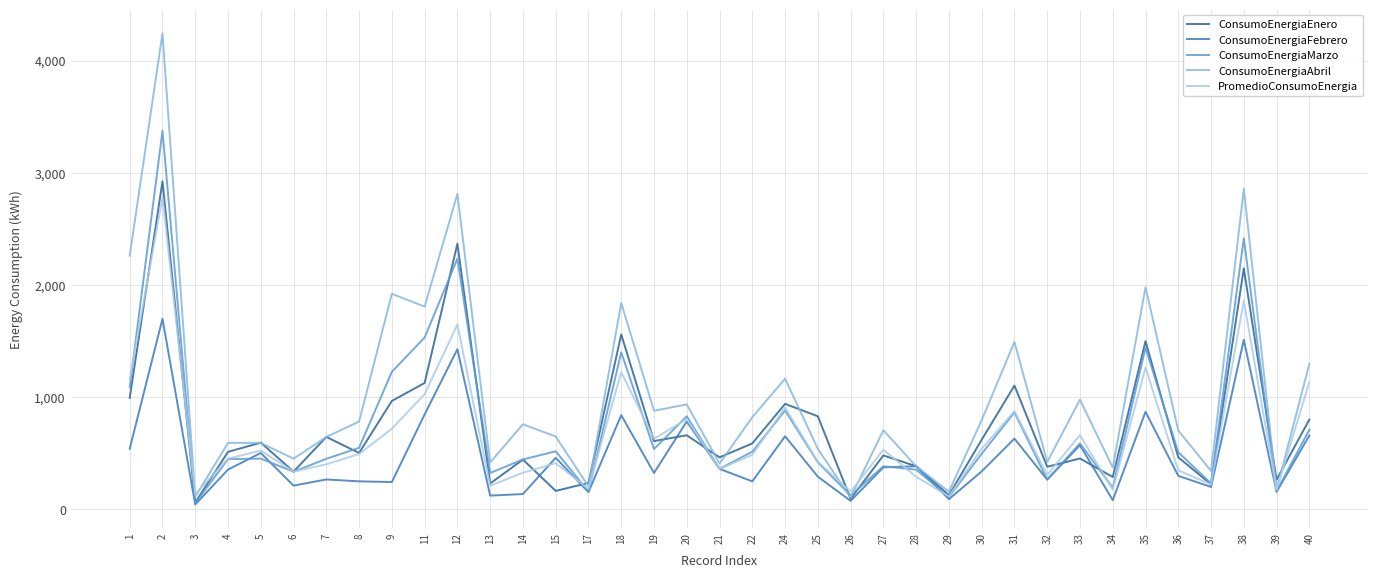

Does the chart have visible grid lines?

Yes